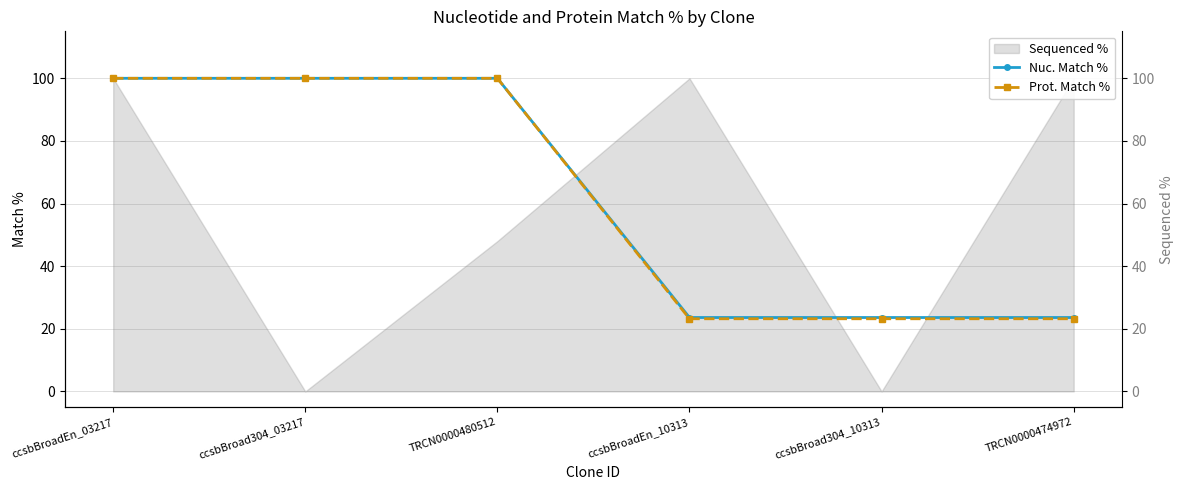

Which series changed the most between TRCN0000480512 and ccsbBroad304_10313?

Prot. Match %